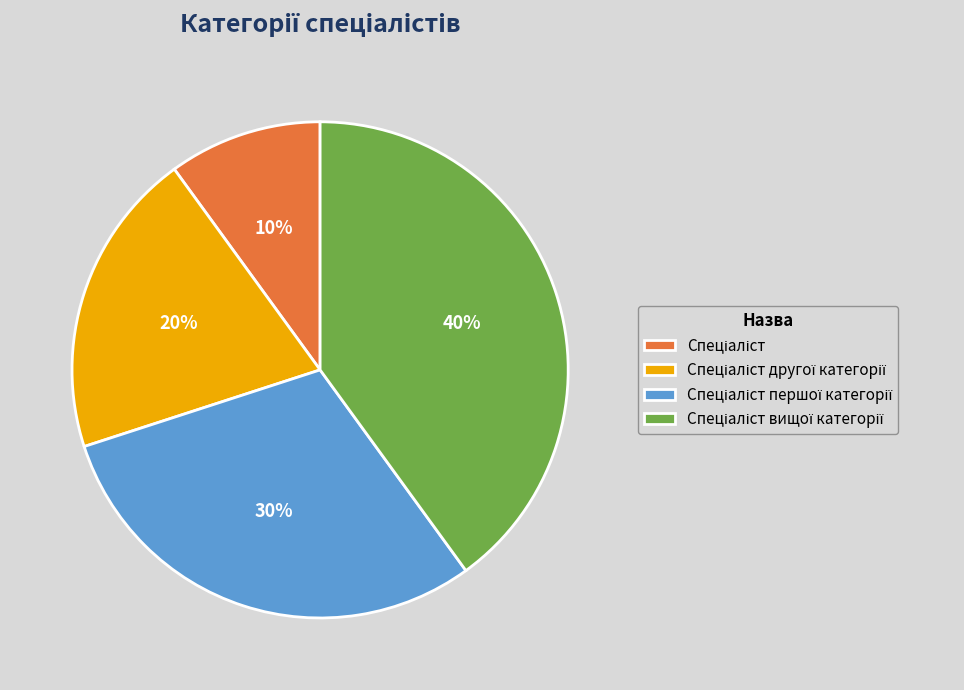

To the nearest percent, what is the difference between the largest and smallest slice percentages?

30%